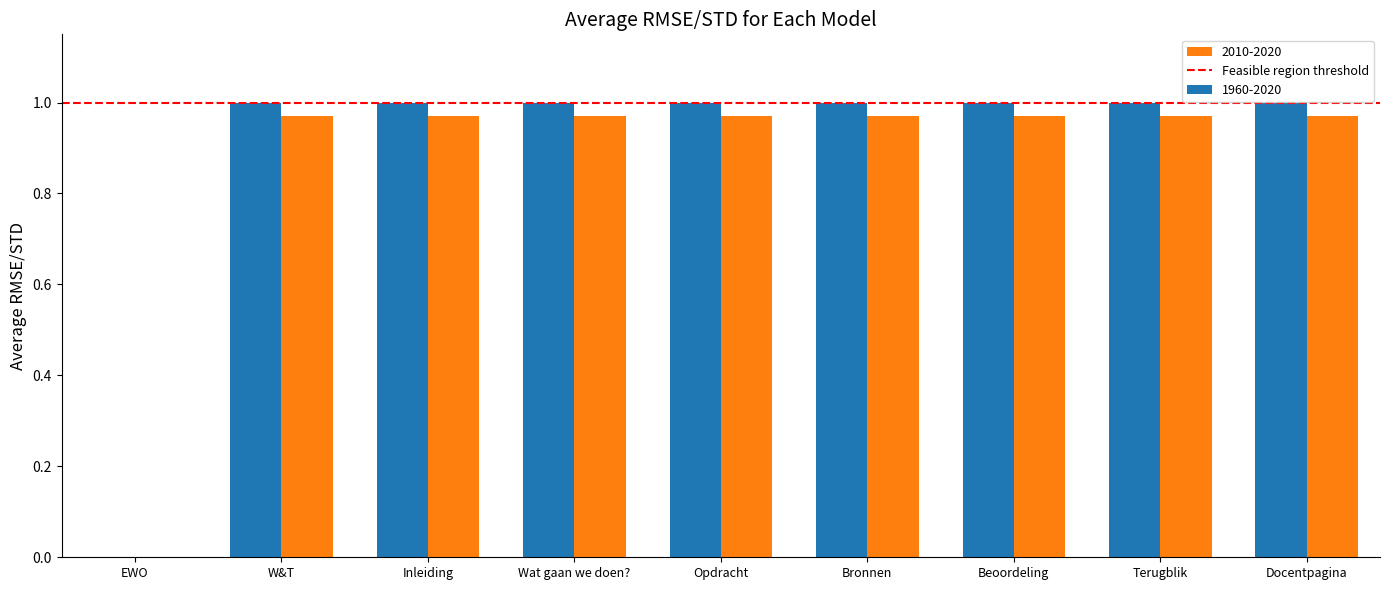

The value of 1960-2020 at Bronnen is 1.0. True or false?

True